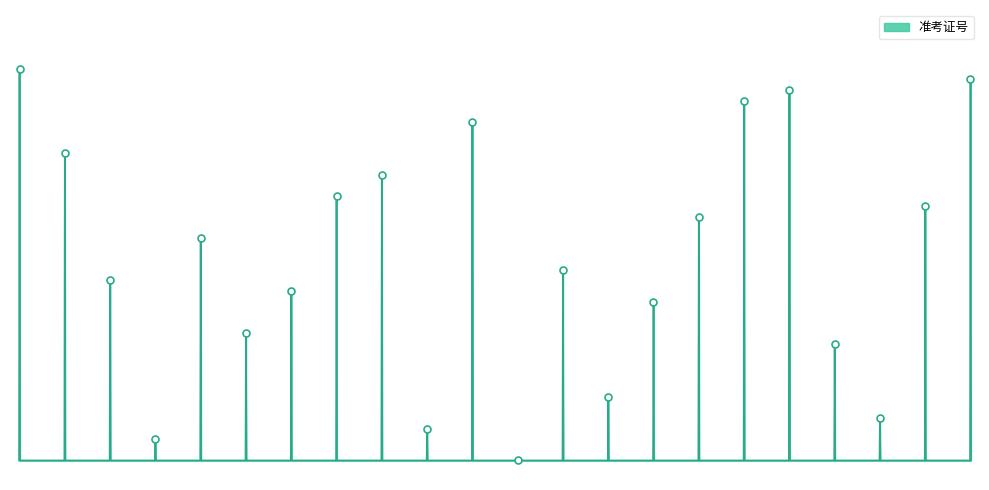

The value at 10.0 is 0.2. True or false?

False